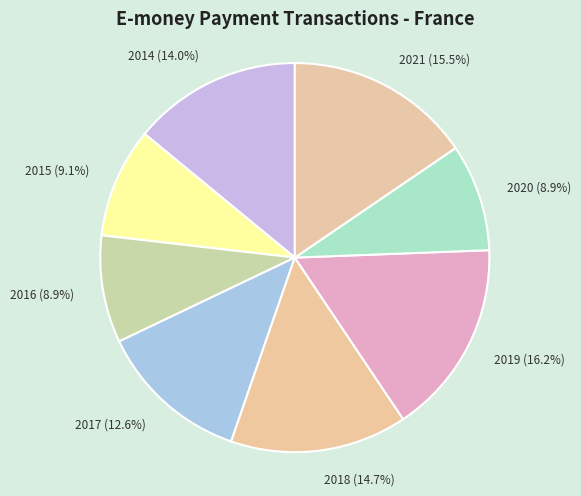

To the nearest percent, what is the combined percentage of 2020 and 2018?

24%